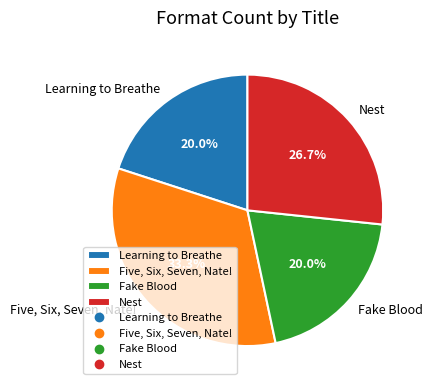

To the nearest percent, what is the difference between the largest and smallest slice percentages?

13%